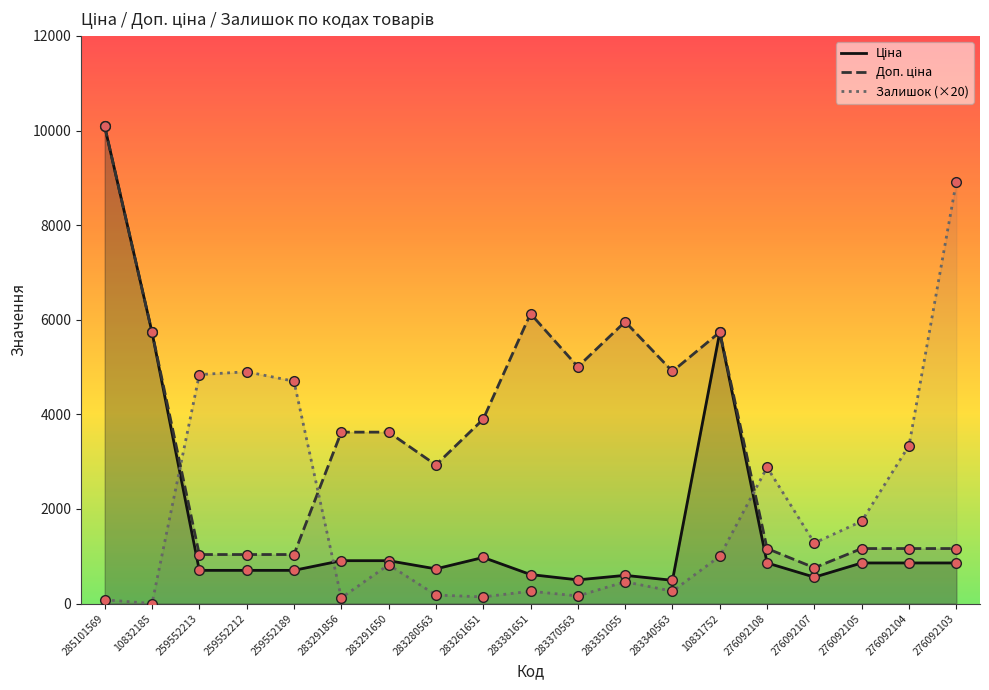

List the labels in order of Залишок (×20) value, smallest first.

10832185, 285101569, 283291856, 283261651, 283370563, 283280563, 283381651, 283340563, 283351055, 283291650, 10831752, 276092107, 276092105, 276092108, 276092104, 259552189, 259552213, 259552212, 276092103